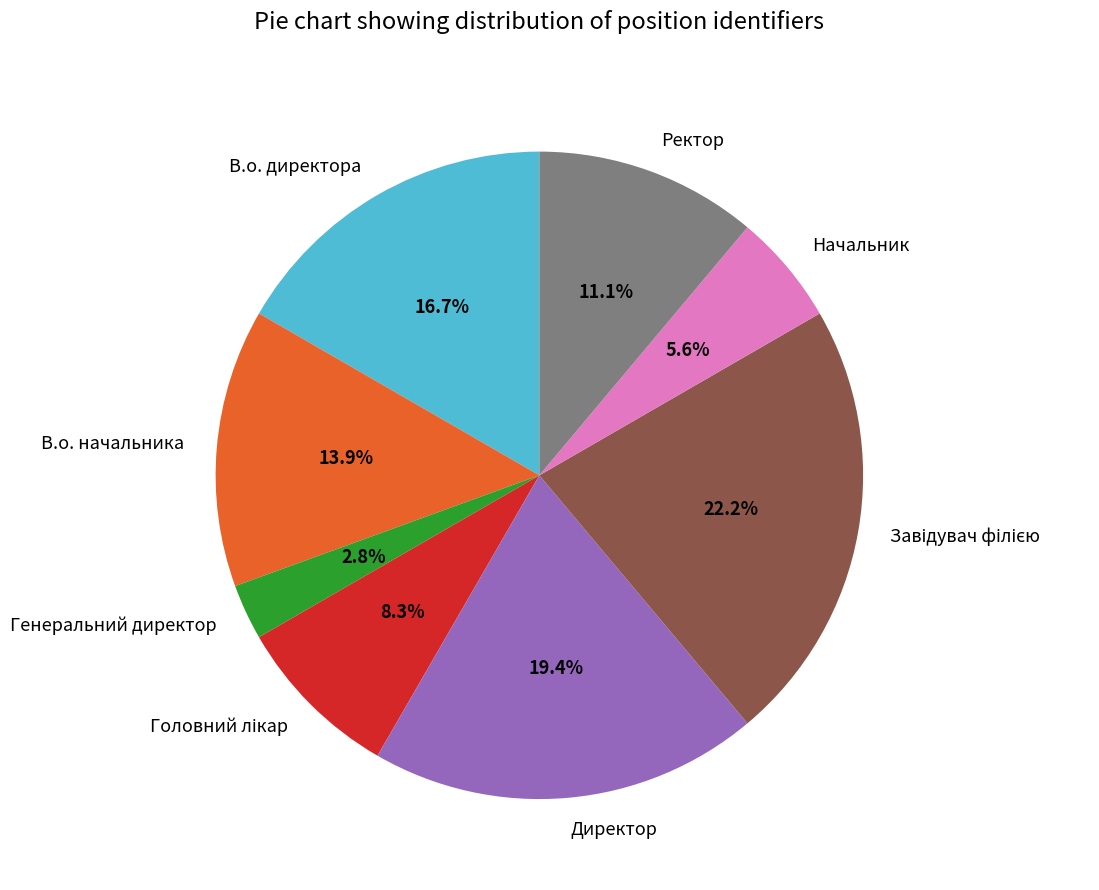

Do Генеральний директор and В.о. начальника together represent more than half of the pie?

No